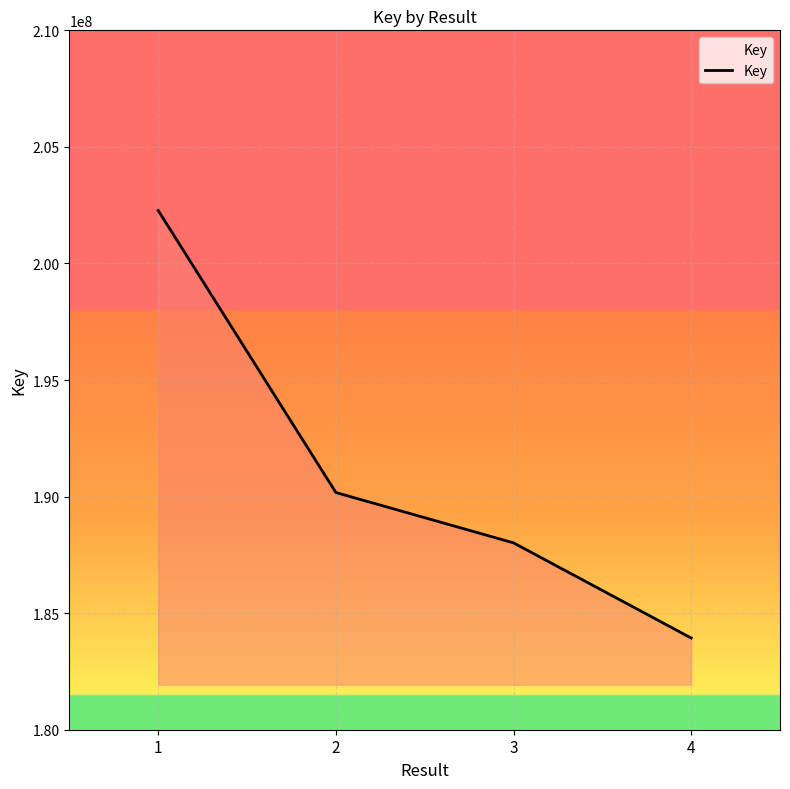

How many lines are shown in the chart?

1